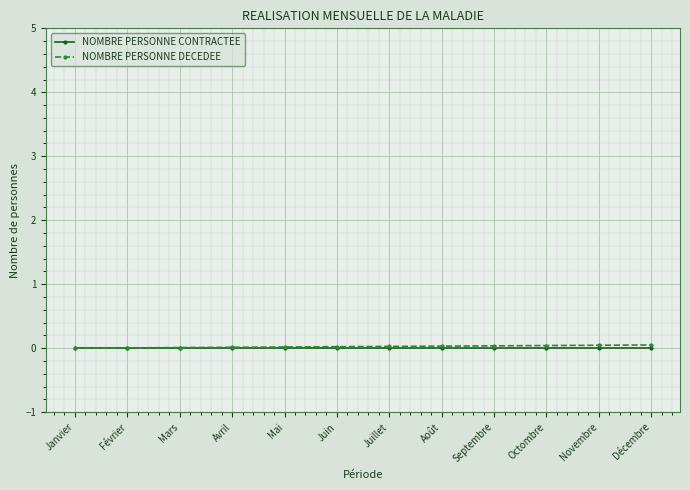

True or false: NOMBRE PERSONNE CONTRACTEE and NOMBRE PERSONNE DECEDEE intersect in this chart.

False